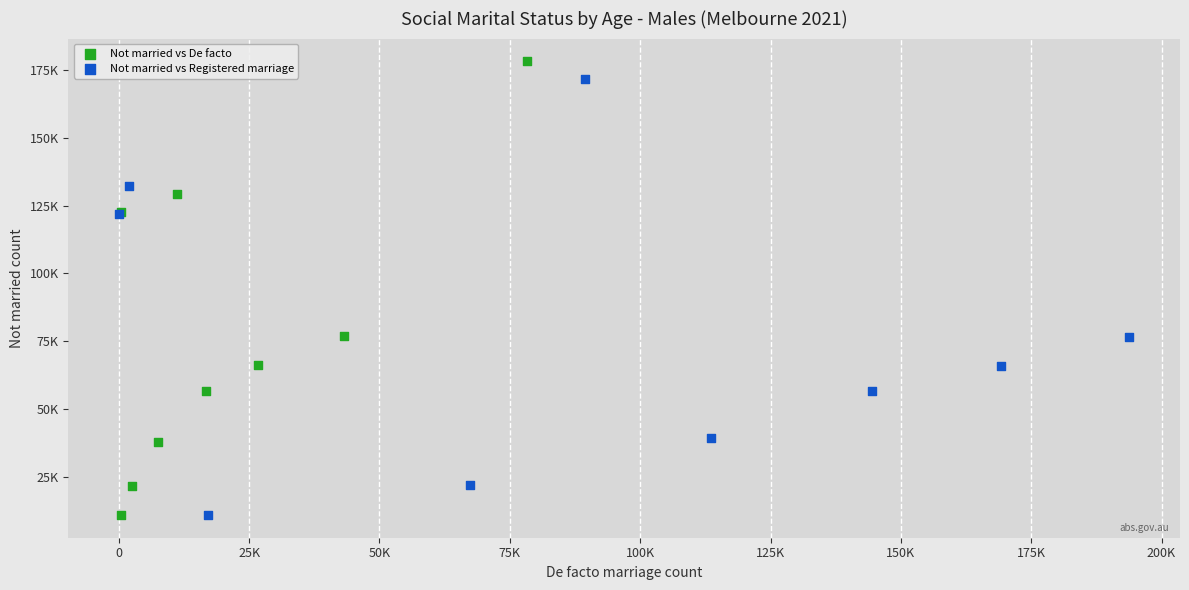

Which series has the widest spread of Y values?

Not married vs De facto